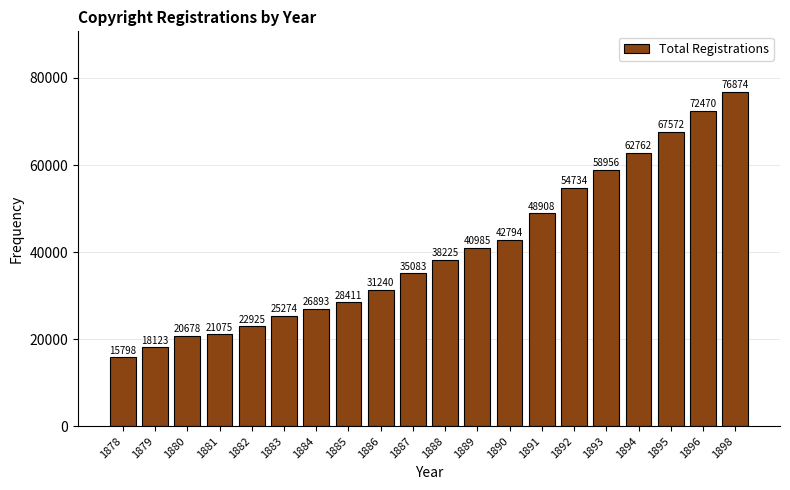

Reading left to right, extract all data points from this chart.

1878=15798	1879=18123	1880=20678	1881=21075	1882=22925	1883=25274	1884=26893	1885=28411	1886=31240	1887=35083	1888=38225	1889=40985	1890=42794	1891=48908	1892=54734	1893=58956	1894=62762	1895=67572	1896=72470	1898=76874